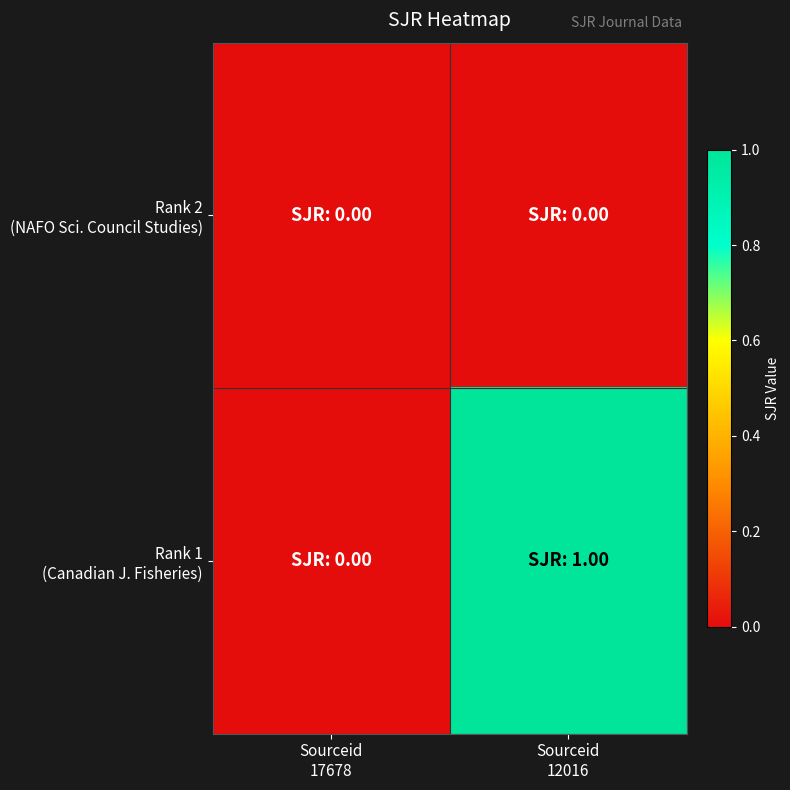

At how many categories does at least one series exceed 0?

1